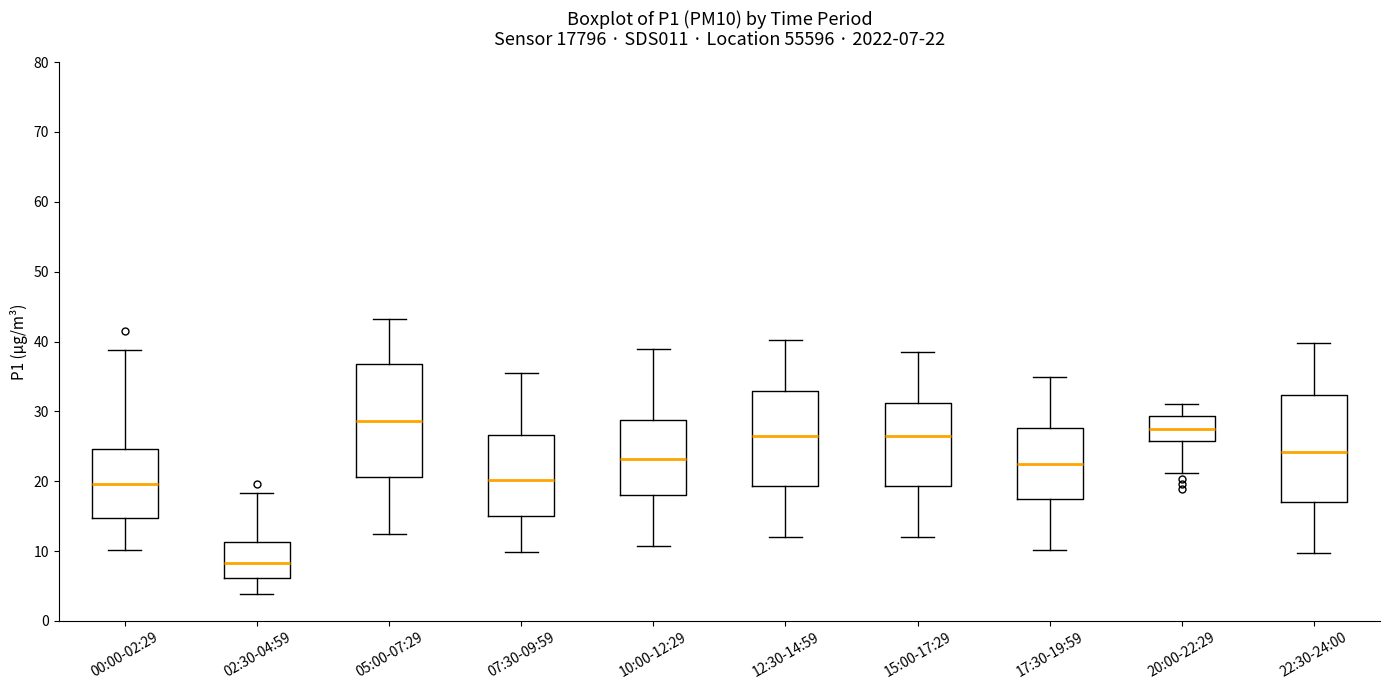

Which box's median line is the lowest?

02:30-04:59